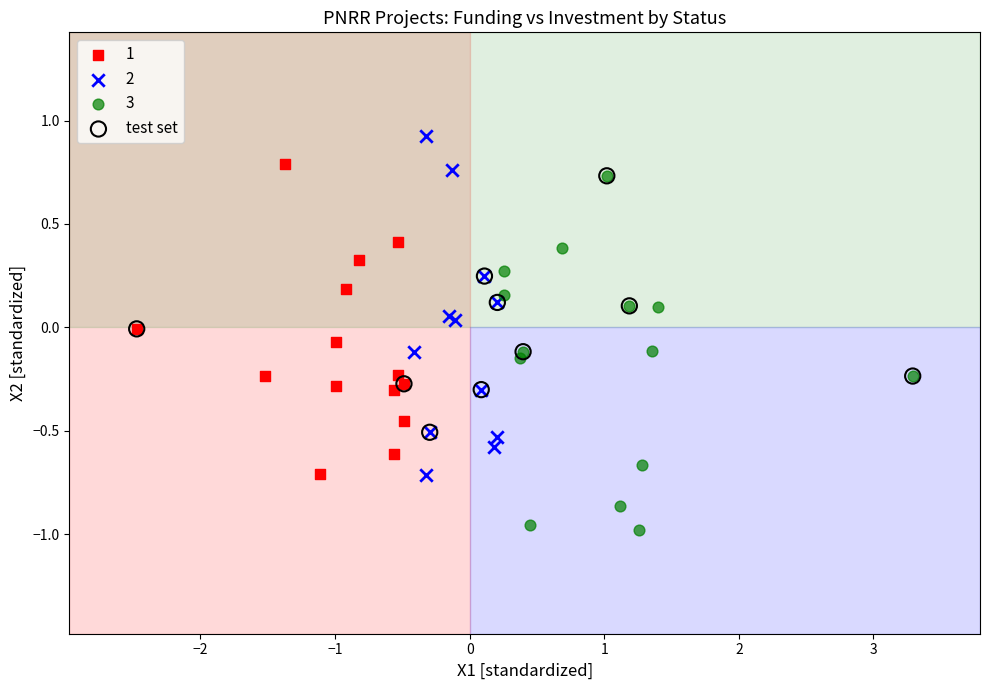

Which series reaches the minimum Y coordinate?

3